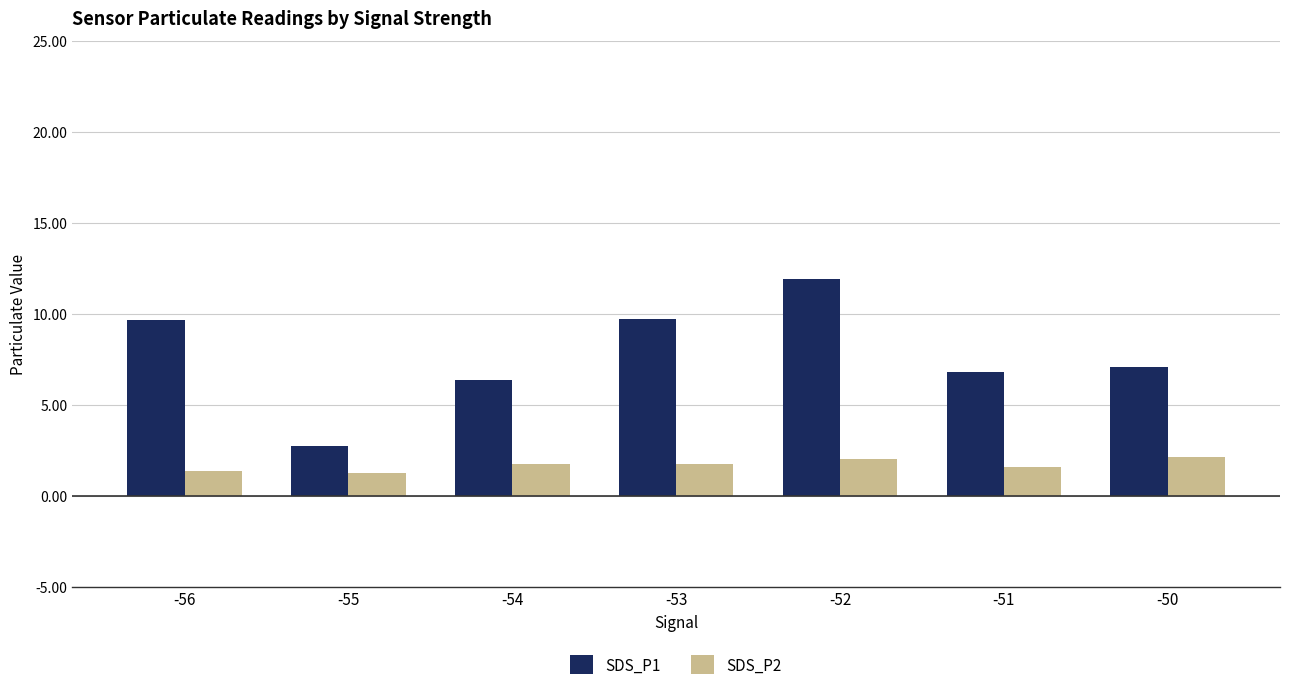

Is the value of SDS_P1 at -50 greater than the value of SDS_P2 at -51?

Yes